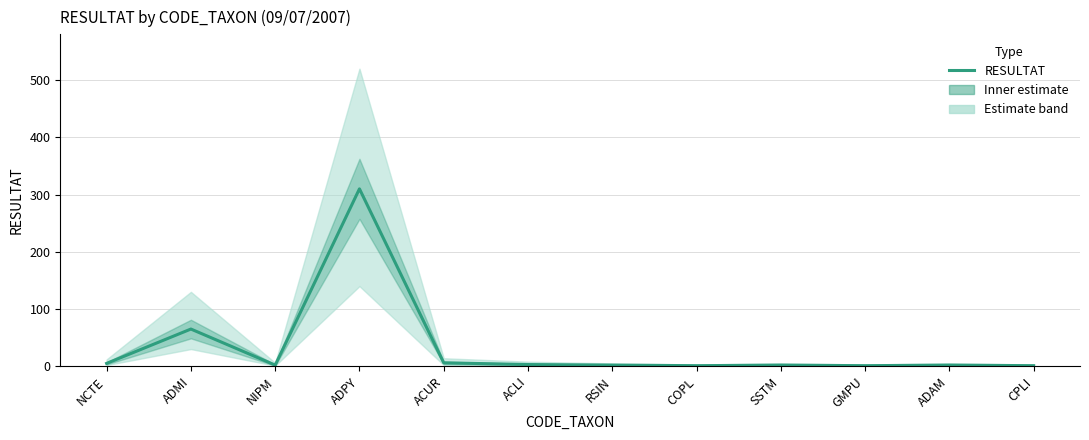

How many values are below 2?

3